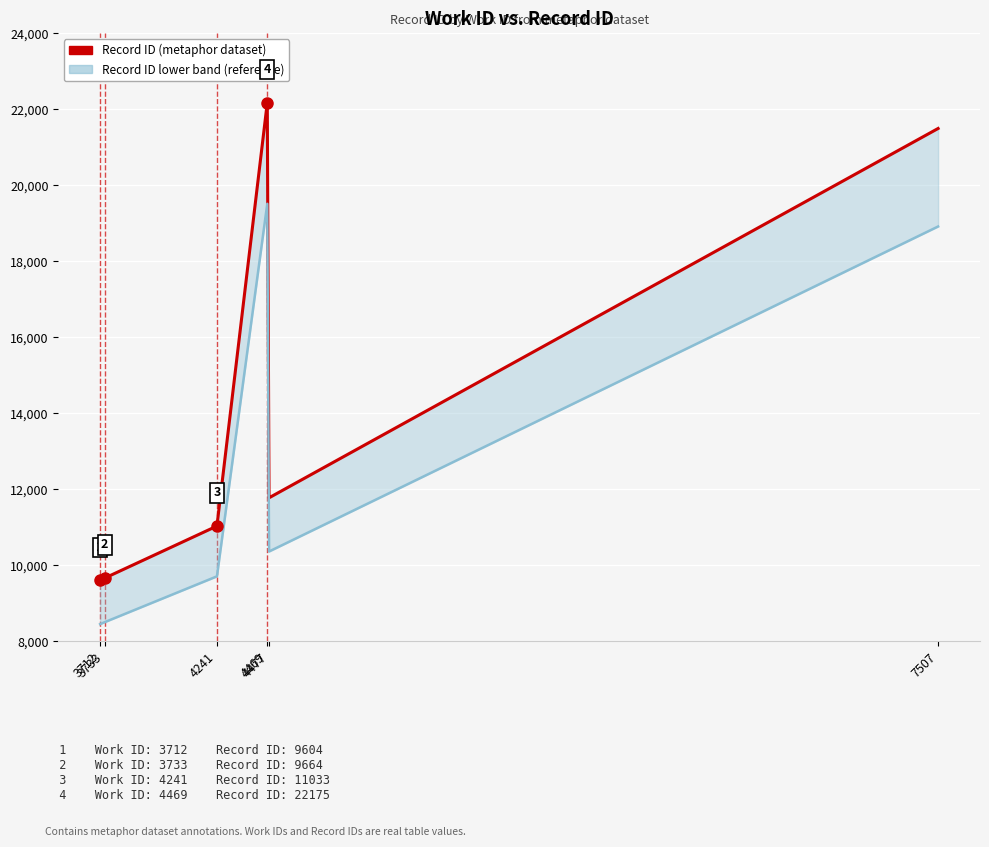

How many interior local valleys (lower than both neighbors) does the data have?

1